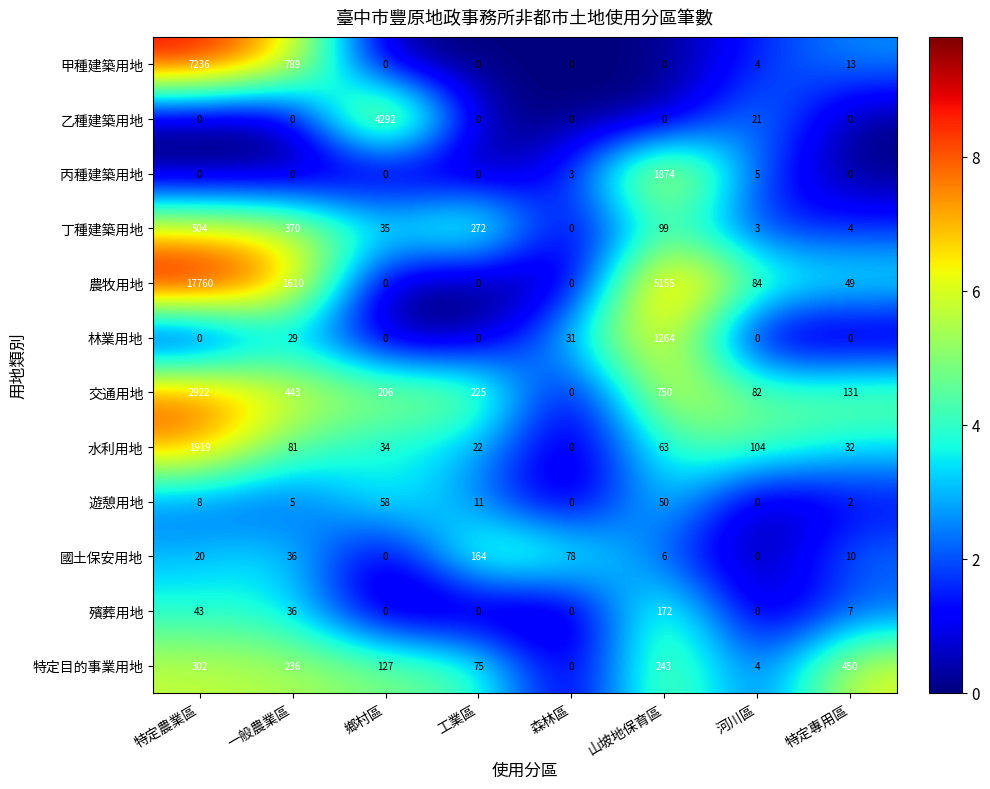

Rank the series by their maximum value, from lowest to highest.

遊憩用地, 國土保安用地, 殯葬用地, 特定目的事業用地, 丁種建築用地, 林業用地, 丙種建築用地, 水利用地, 交通用地, 乙種建築用地, 甲種建築用地, 農牧用地